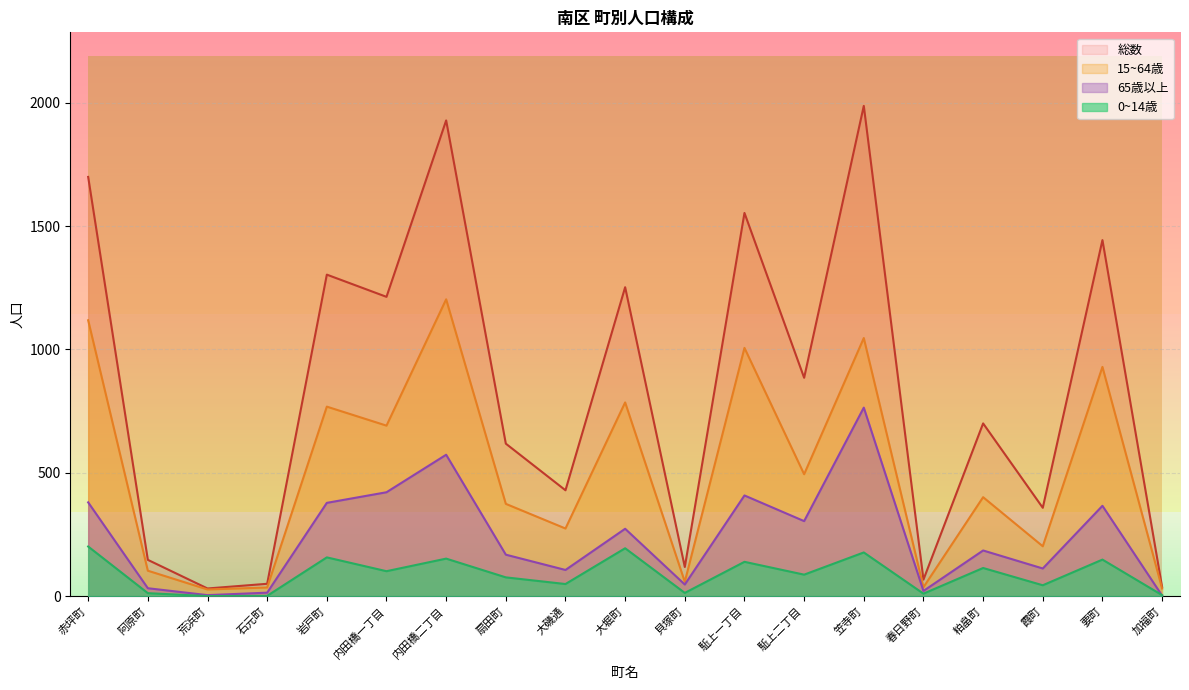

Where is the first local minimum for 0~14歳?

荒浜町